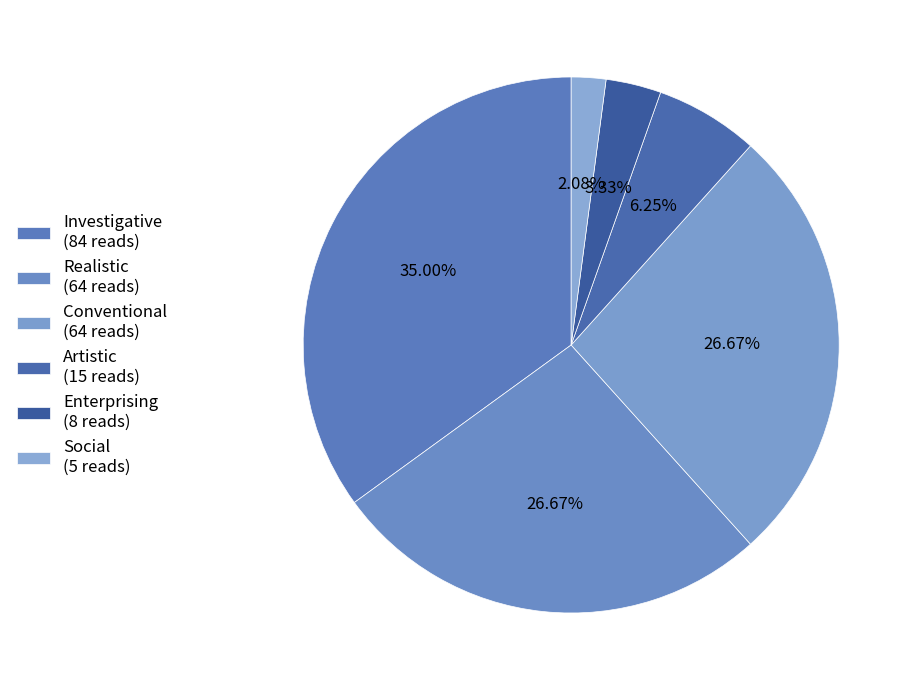

To the nearest percent, what is the difference between the Enterprising and Realistic slice percentages?

23%